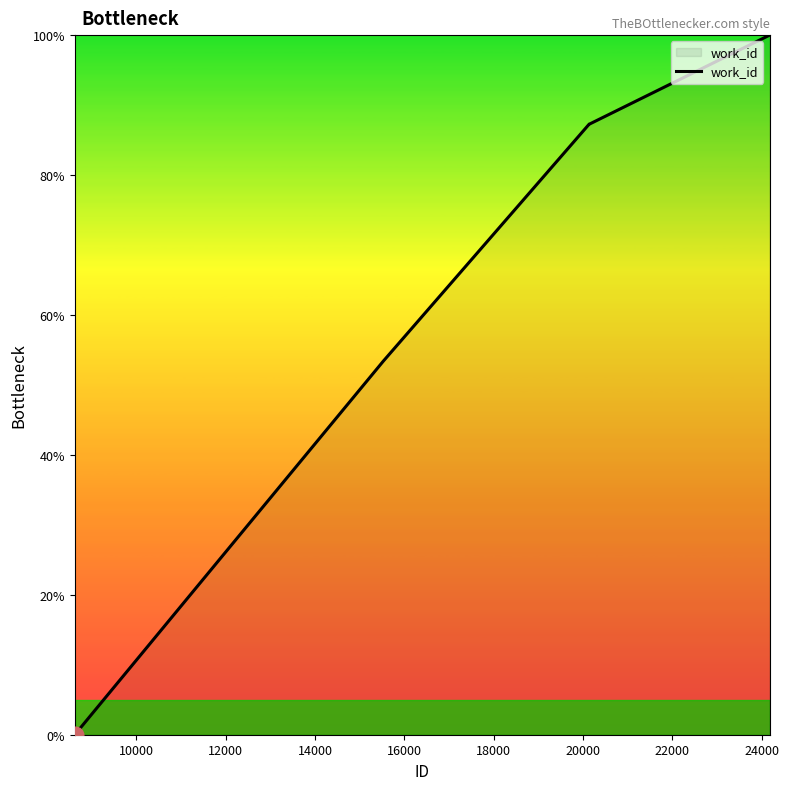

Does the chart have visible grid lines?

No